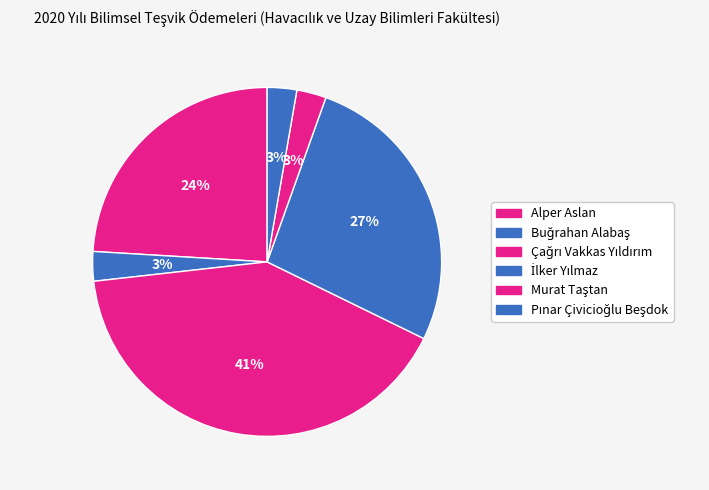

To the nearest percent, what portion does Çağrı Vakkas Yıldırım represent?

41%